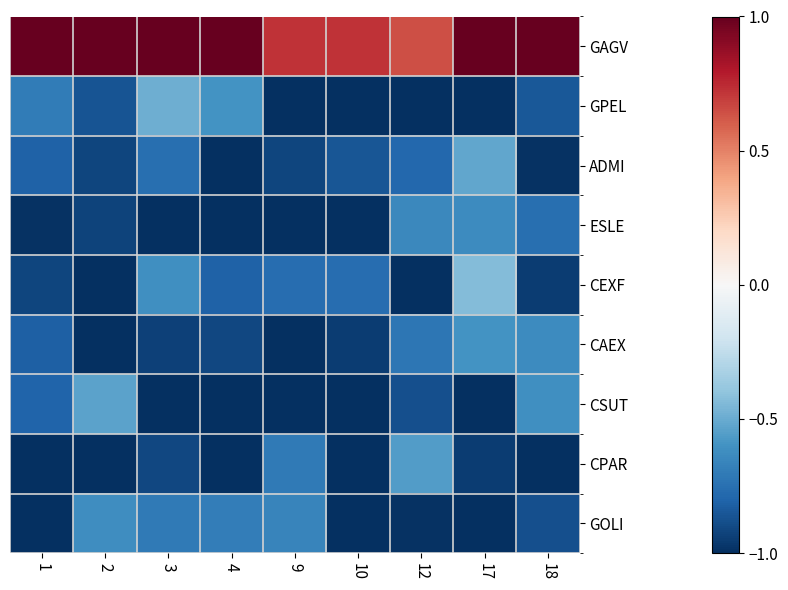

What is the maximum value shown in the chart?

1.0